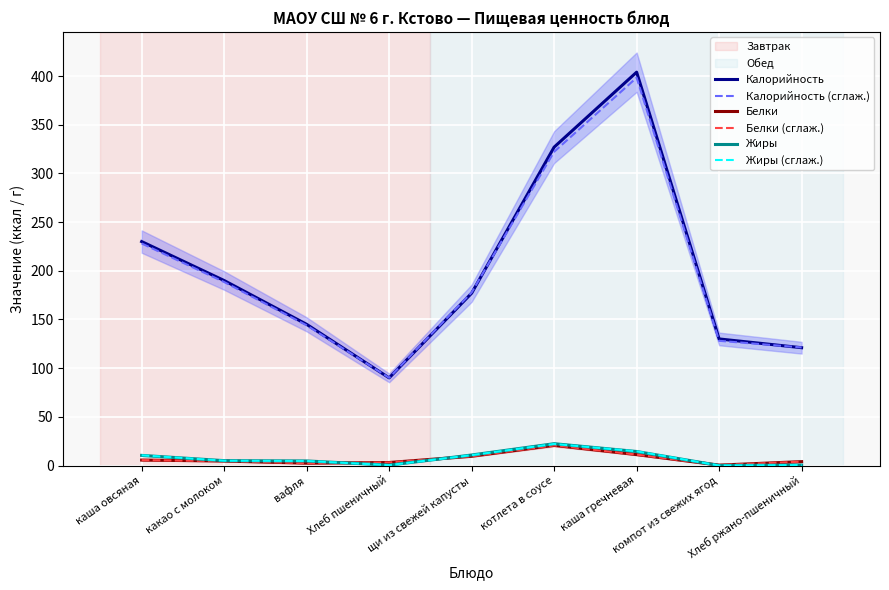

True or false: Жиры (сглаж.) has a value of 7.7 at какао с молоком.

False